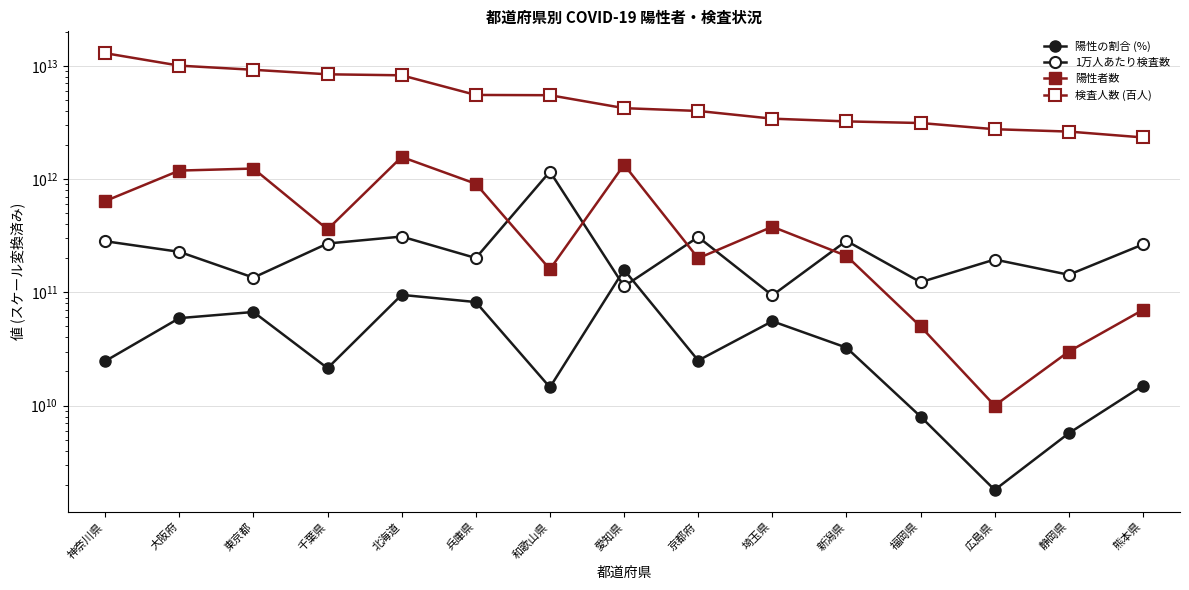

How many data points in 陽性者数 are above 360000000000?

7